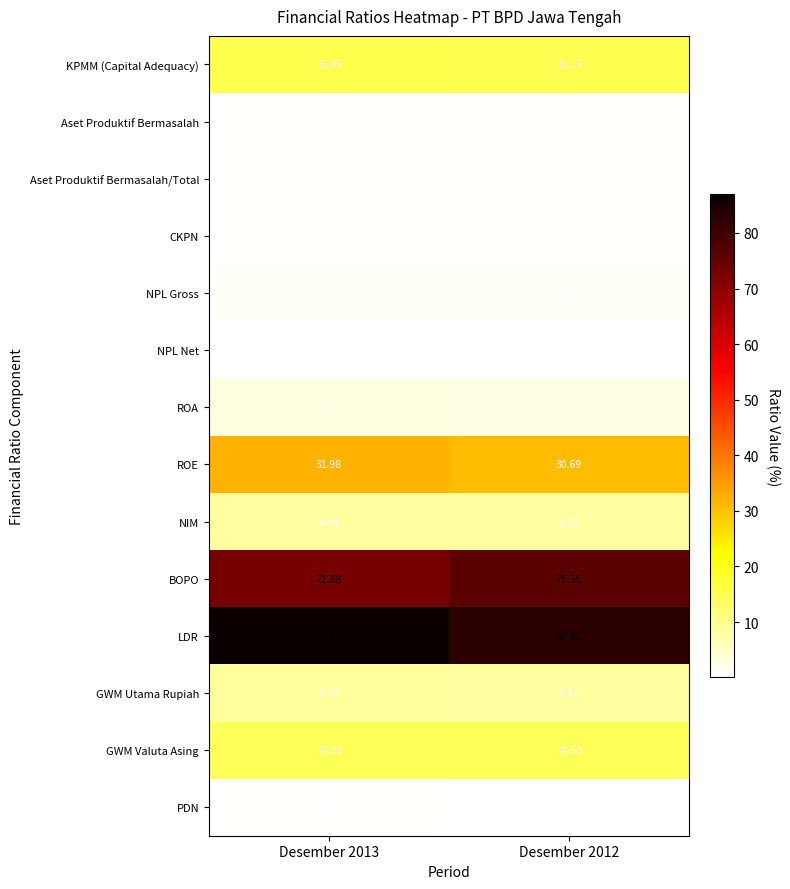

What is the total value across all series at Desember 2013?

244.9